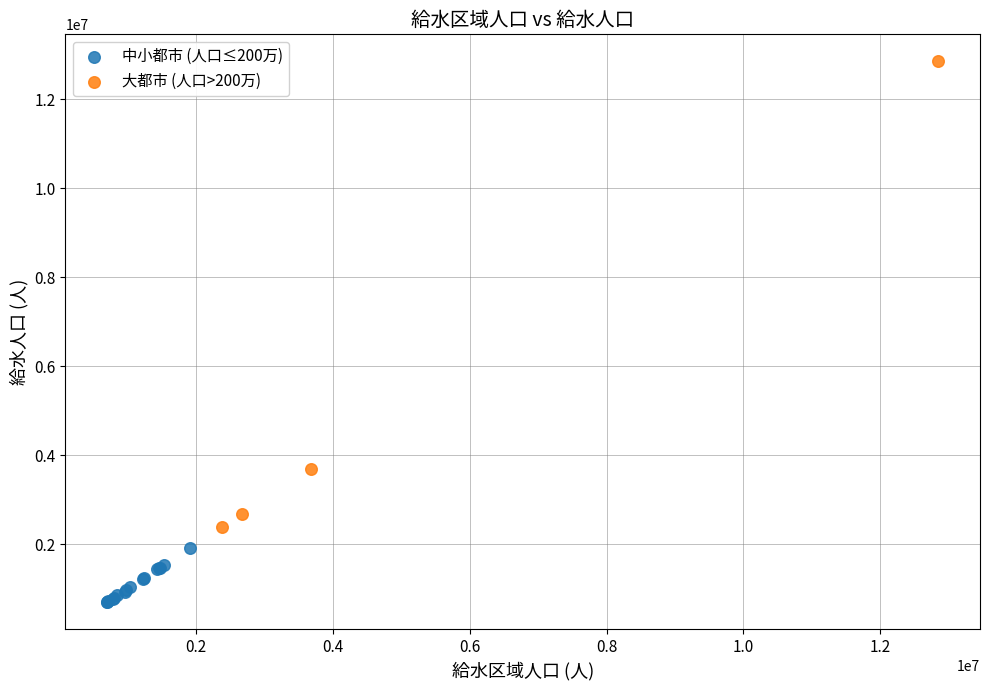

Which series reaches the maximum Y coordinate?

大都市 (人口>200万)